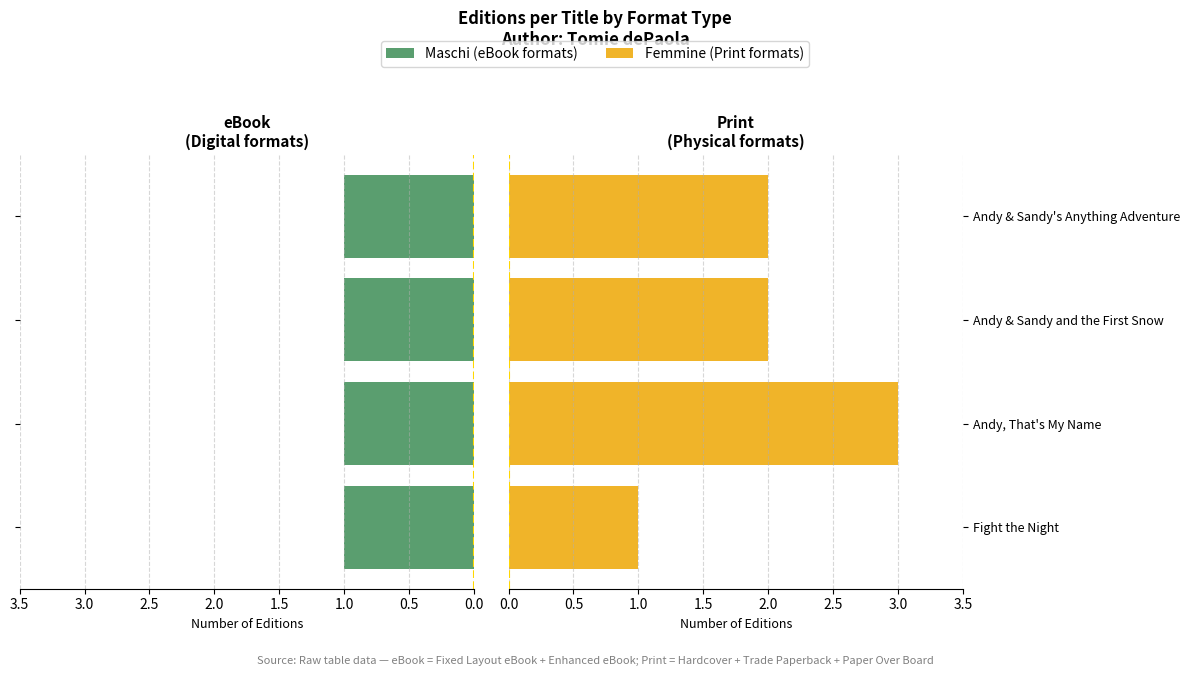

What are all the series names shown in the legend?

Maschi (eBook), Femmine (Print)